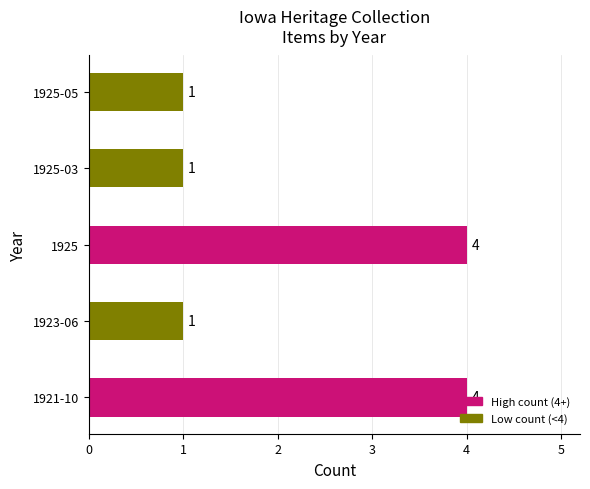

How many values are between 1 and 4?

5